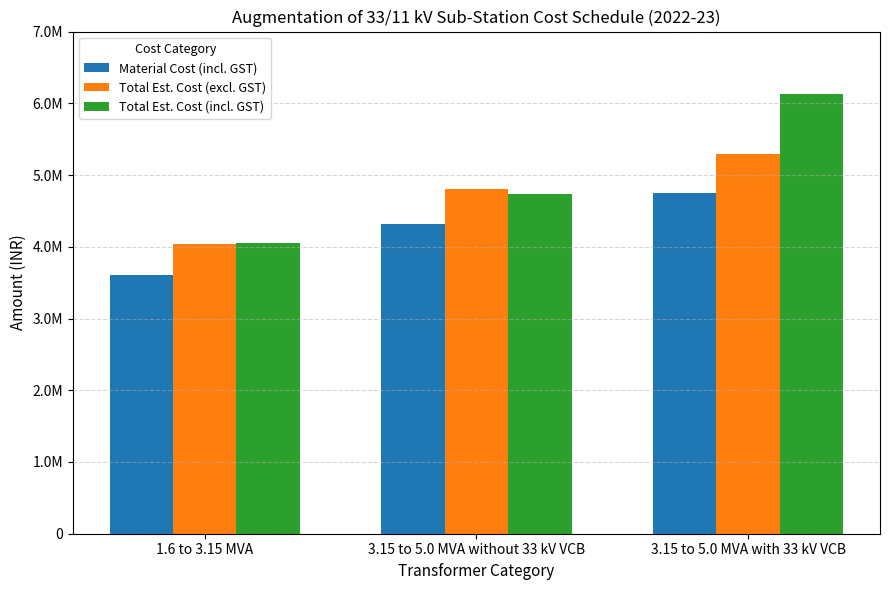

At which label is Total Est. Cost (incl. GST) closest to 5093380?

3.15 to 5.0 MVA without 33 kV VCB